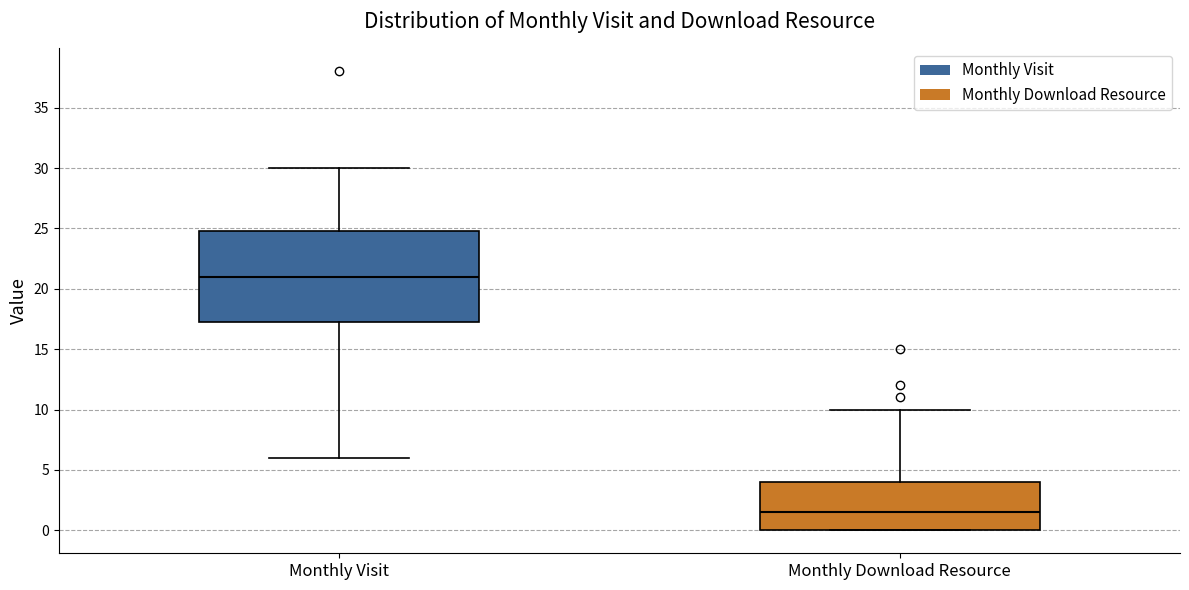

Which box is the tallest, from its lower edge to its upper edge?

Monthly Visit